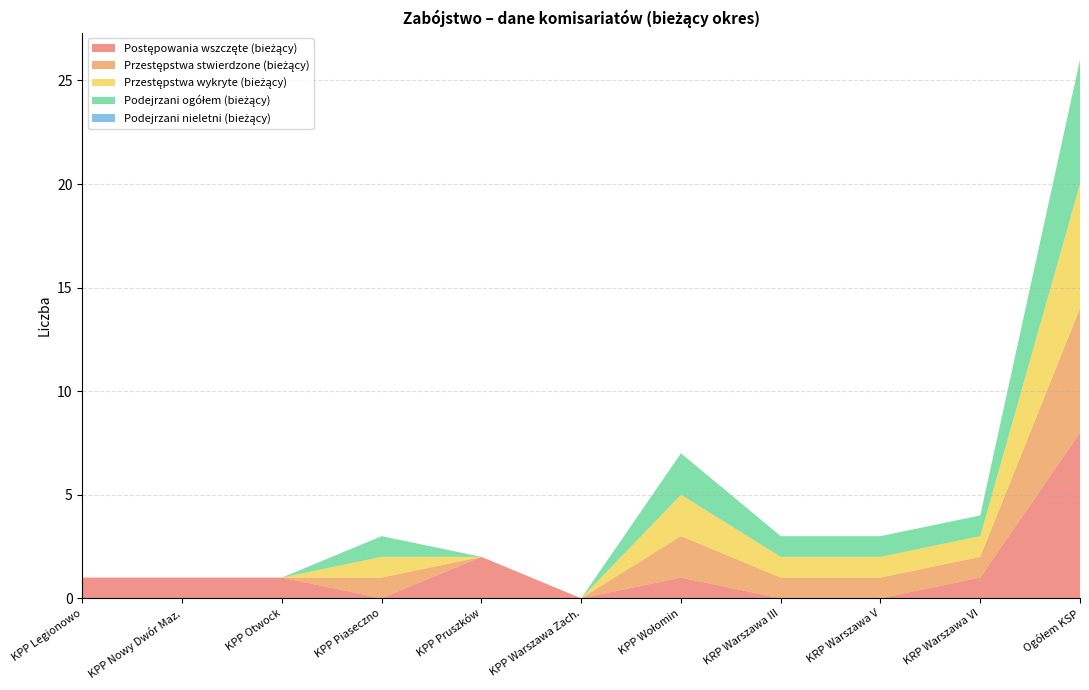

Reading left to right, what are all the values shown in this chart?

Postępowania wszczęte (bieżący): KPP Legionowo=1	KPP Nowy Dwór Maz.=1	KPP Otwock=1	KPP Piaseczno=0	KPP Pruszków=2	KPP Warszawa Zach.=0	KPP Wołomin=1	KRP Warszawa III=0	KRP Warszawa V=0	KRP Warszawa VI=1	Ogółem KSP=8
Przestępstwa stwierdzone (bieżący): KPP Legionowo=0	KPP Nowy Dwór Maz.=0	KPP Otwock=0	KPP Piaseczno=1	KPP Pruszków=0	KPP Warszawa Zach.=0	KPP Wołomin=2	KRP Warszawa III=1	KRP Warszawa V=1	KRP Warszawa VI=1	Ogółem KSP=6
Przestępstwa wykryte (bieżący): KPP Legionowo=0	KPP Nowy Dwór Maz.=0	KPP Otwock=0	KPP Piaseczno=1	KPP Pruszków=0	KPP Warszawa Zach.=0	KPP Wołomin=2	KRP Warszawa III=1	KRP Warszawa V=1	KRP Warszawa VI=1	Ogółem KSP=6
Podejrzani ogółem (bieżący): KPP Legionowo=0	KPP Nowy Dwór Maz.=0	KPP Otwock=0	KPP Piaseczno=1	KPP Pruszków=0	KPP Warszawa Zach.=0	KPP Wołomin=2	KRP Warszawa III=1	KRP Warszawa V=1	KRP Warszawa VI=1	Ogółem KSP=6
Podejrzani nieletni (bieżący): KPP Legionowo=0	KPP Nowy Dwór Maz.=0	KPP Otwock=0	KPP Piaseczno=0	KPP Pruszków=0	KPP Warszawa Zach.=0	KPP Wołomin=0	KRP Warszawa III=0	KRP Warszawa V=0	KRP Warszawa VI=0	Ogółem KSP=0